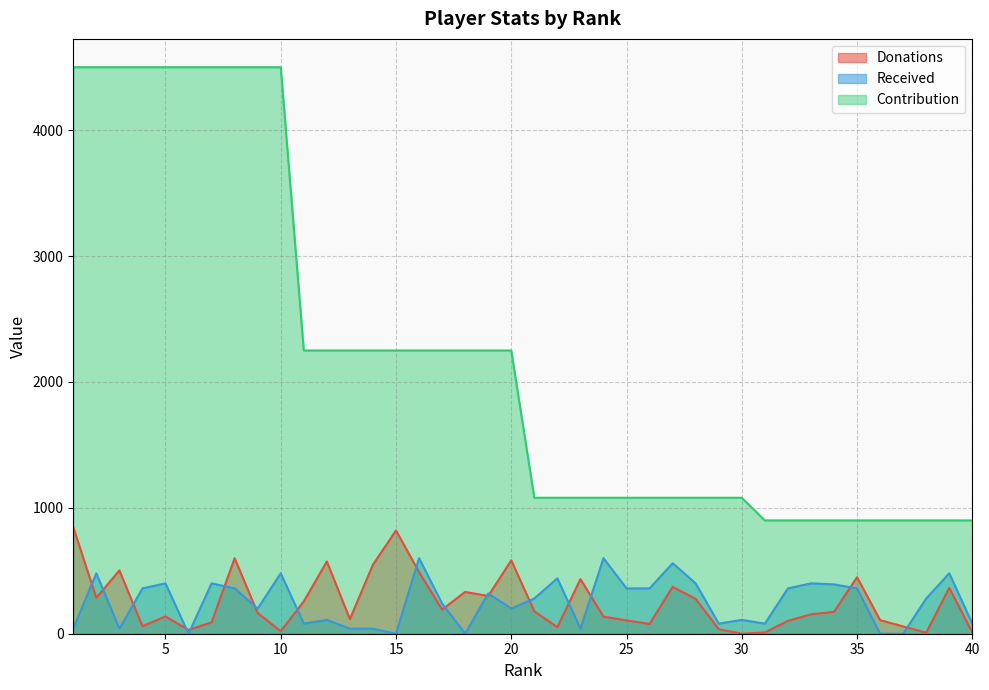

Rank the categories by Donations value from lowest to highest.

30, 38, 31, 40, 10, 6, 29, 22, 37, 4, 26, 7, 32, 25, 36, 13, 24, 5, 33, 9, 34, 21, 17, 11, 28, 2, 19, 18, 39, 27, 23, 35, 16, 3, 14, 12, 20, 8, 15, 1